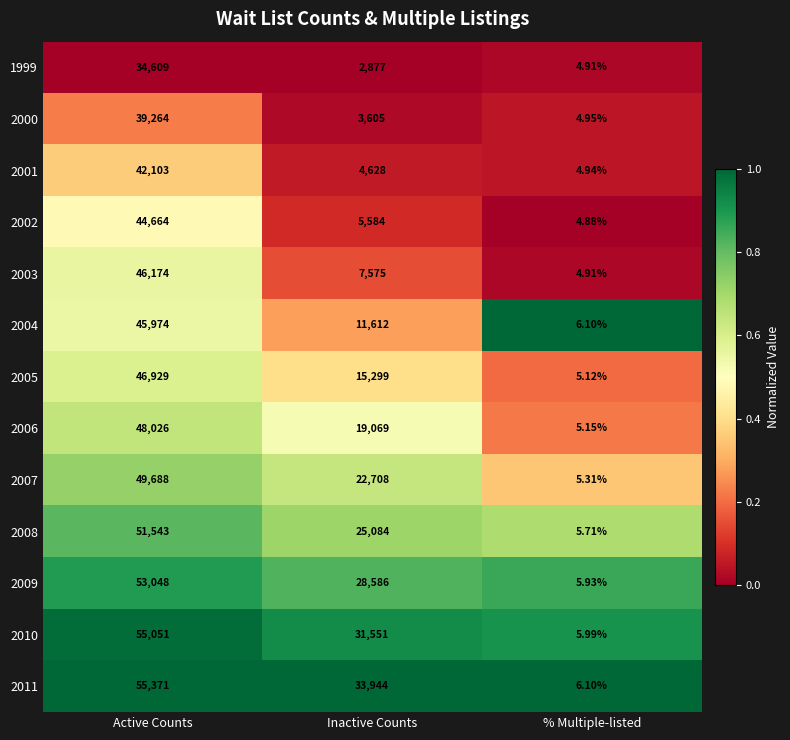

Is the value of 2009 at % Multiple-listed greater than the value of 2004 at Active Counts?

No